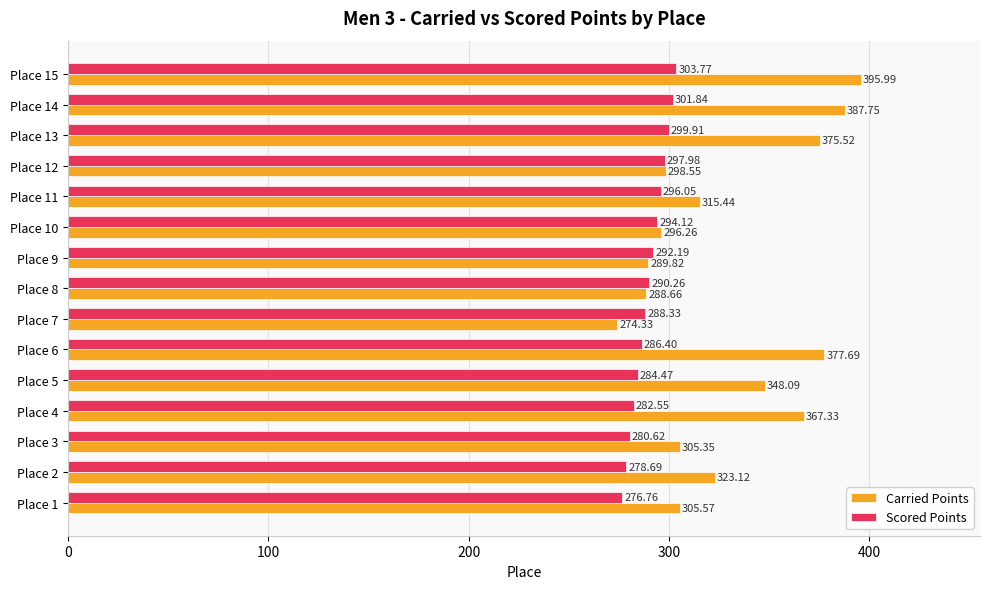

List the series in order of their peak value, lowest first.

Scored Points, Carried Points